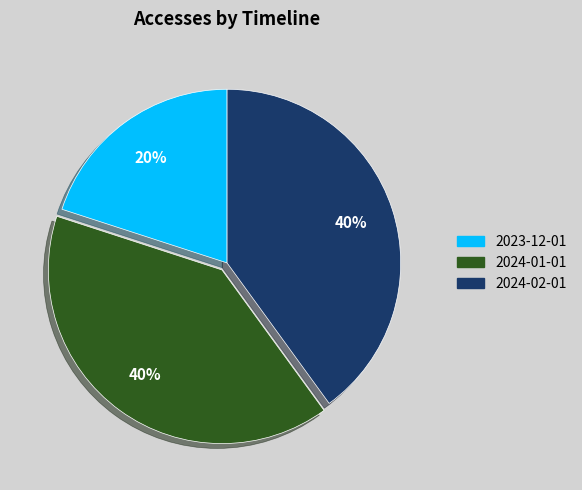

To the nearest percent, what is the combined percentage of 2024-02-01 and 2023-12-01?

60%